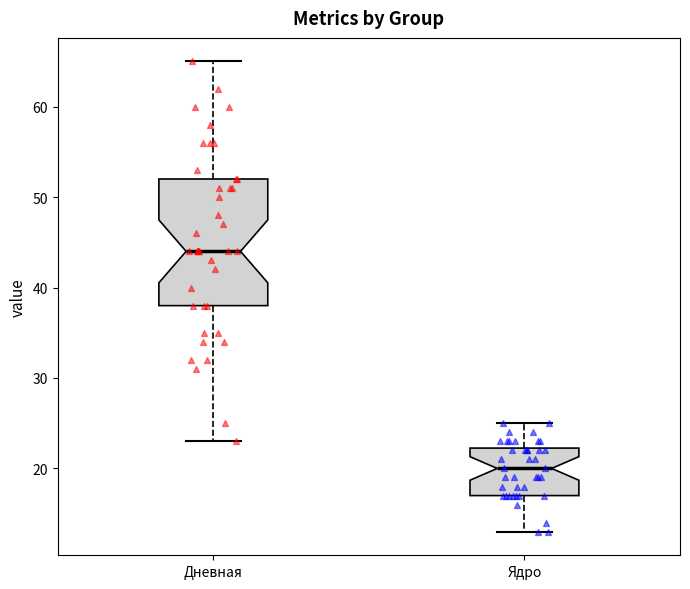

Which box has the lowest median line?

Ядро